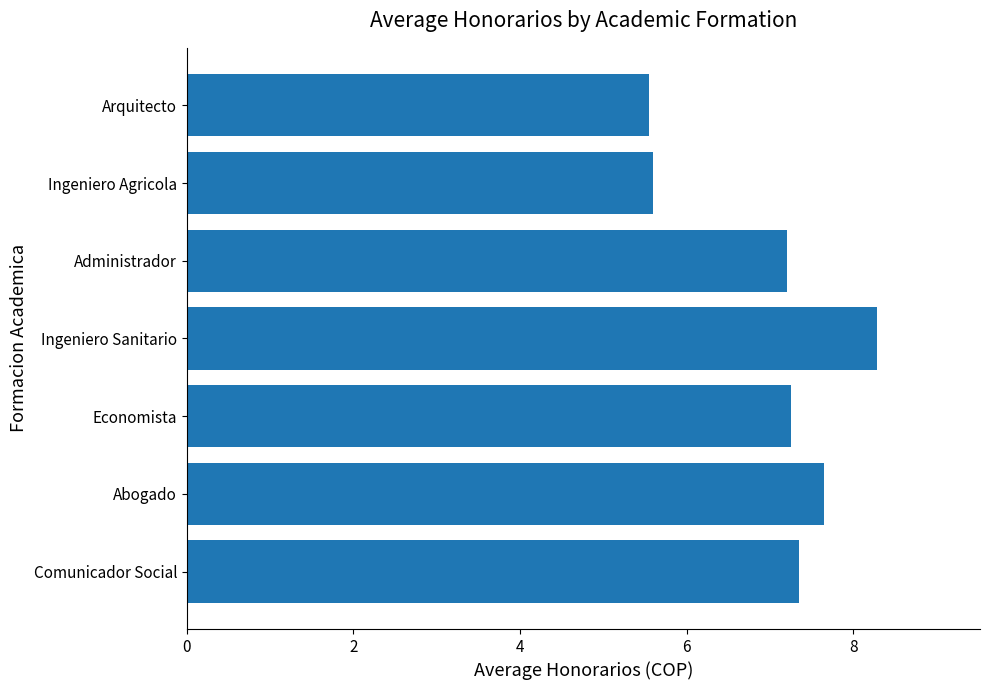

At which category does the chart reach its peak across all series?

Ingeniero Sanitario